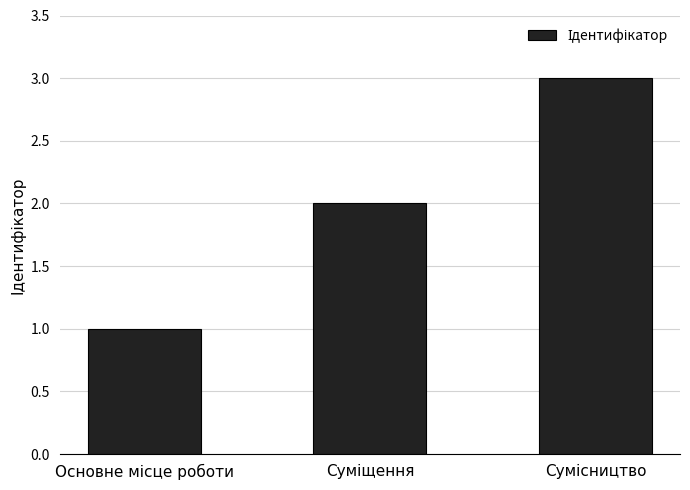

Reading left to right, extract all data points from this chart.

1	2	3